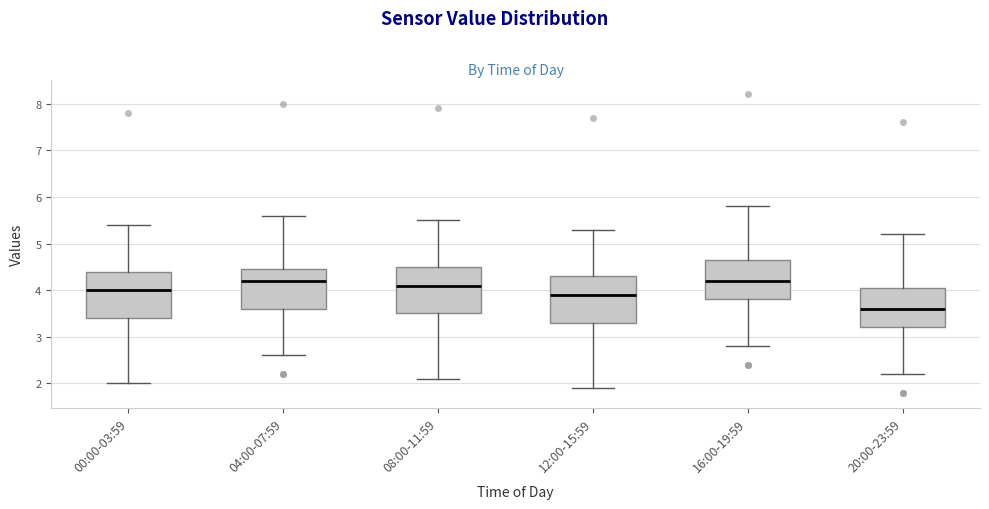

Where is the lower edge of the box for 00:00-03:59 on the y-axis? The values are not printed on the chart, so give them approximately, as read against the axis.

3.4